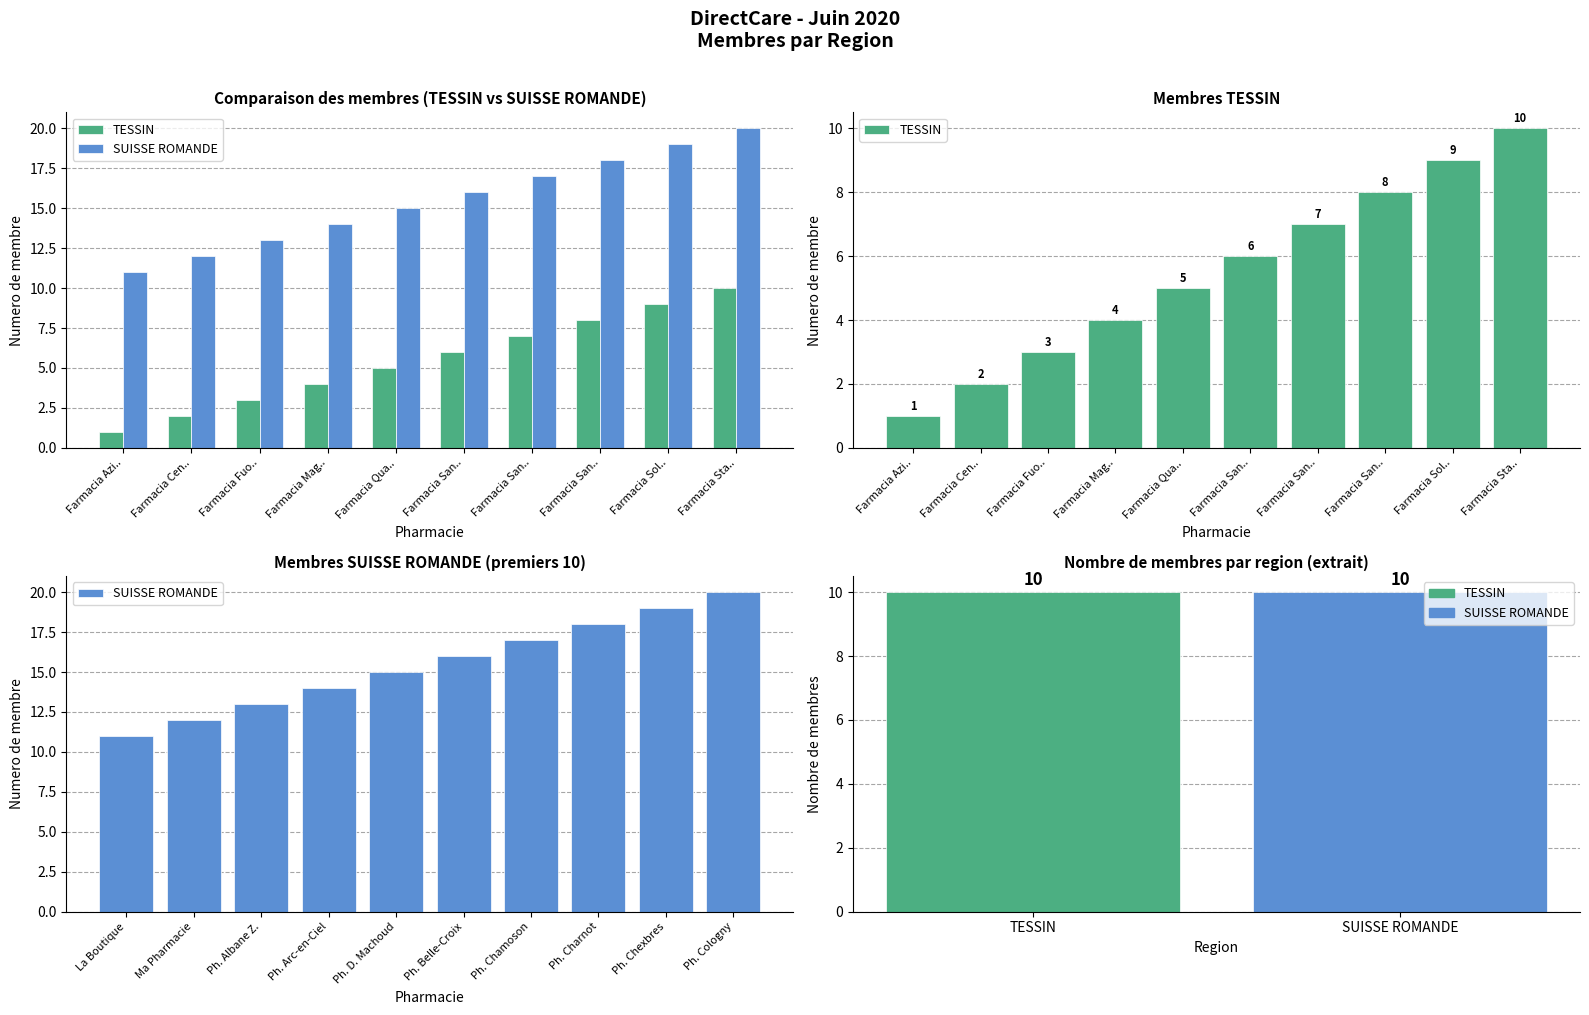

At which category is the sum across all series the highest?

Farmacia Sta..